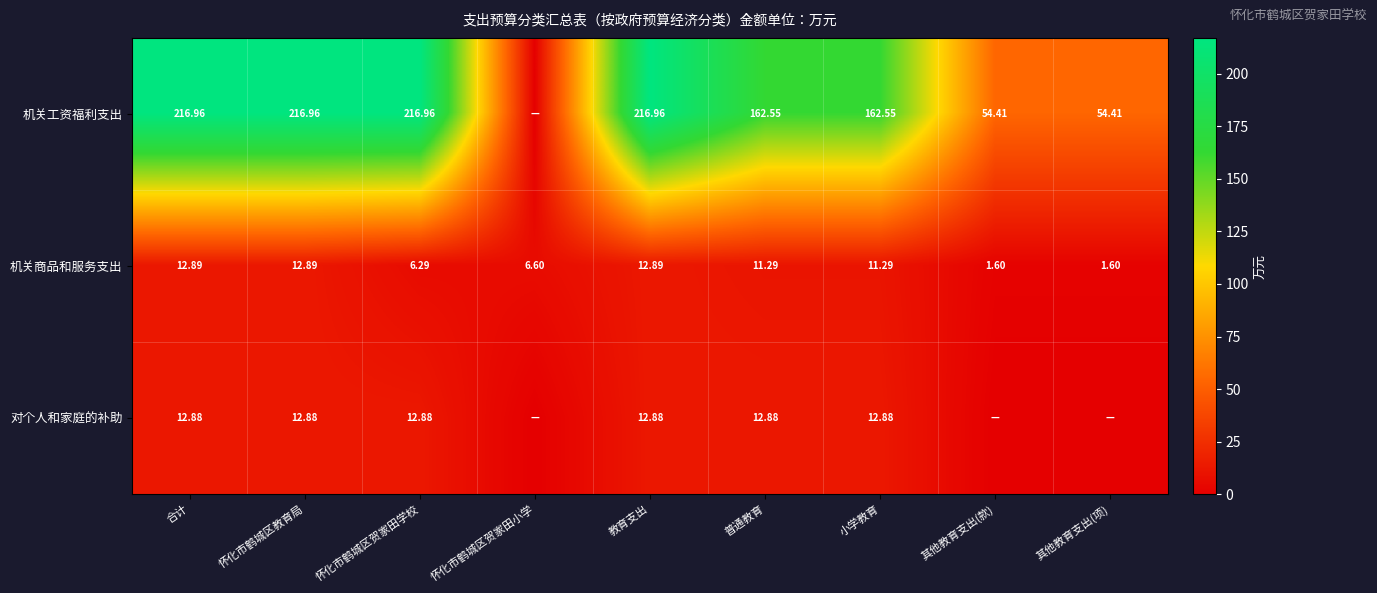

Where does the 机关商品和服务支出 series first go above 11?

合计